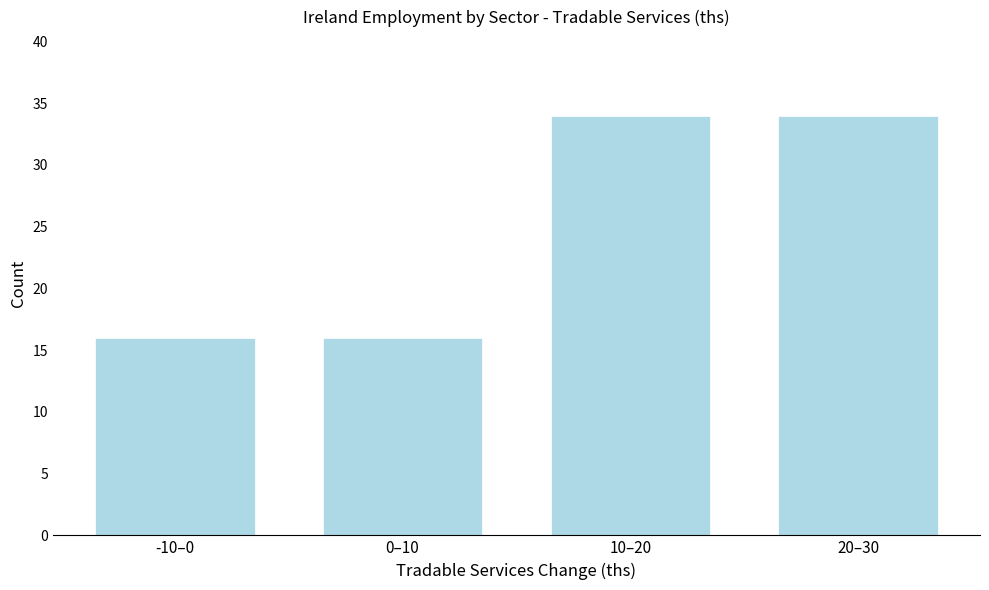

Reading right to left, extract all data points from this chart.

34	34	16	16